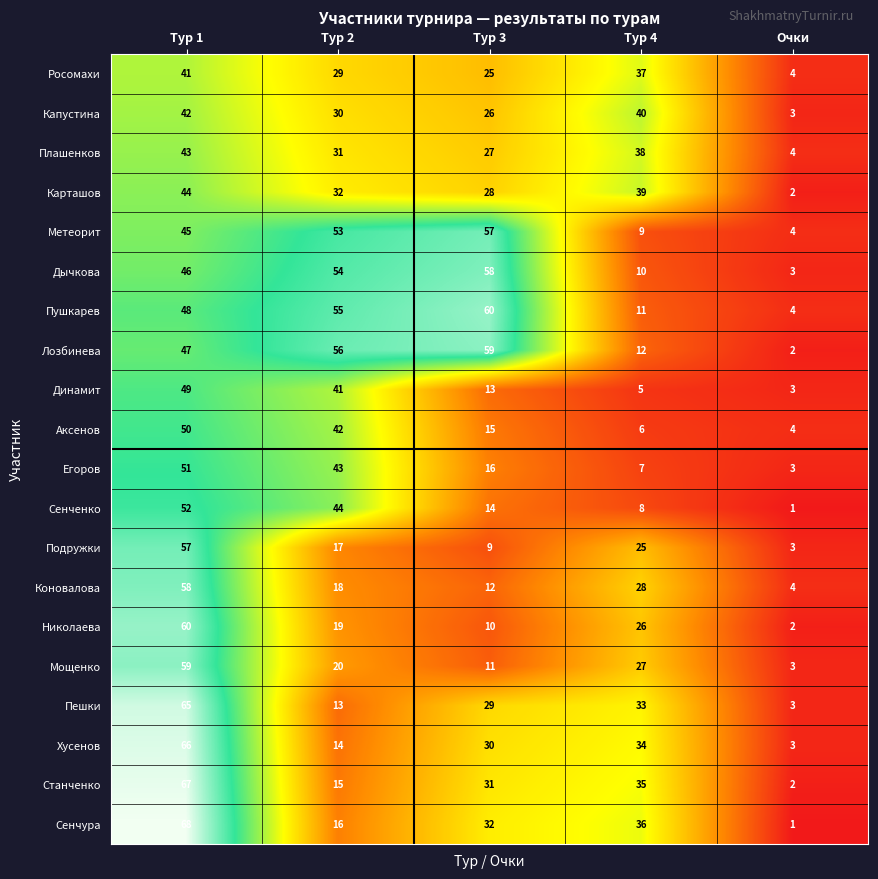

Between Тур 3 and Очки, which series saw the biggest shift?

Лозбинева